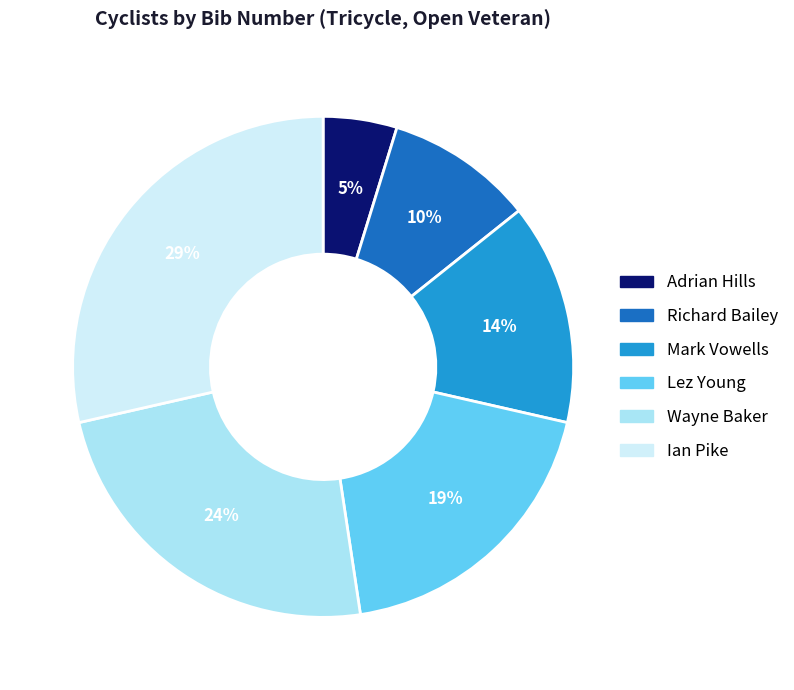

Rank the categories by value from highest to lowest.

Ian Pike, Wayne Baker, Lez Young, Mark Vowells, Richard Bailey, Adrian Hills